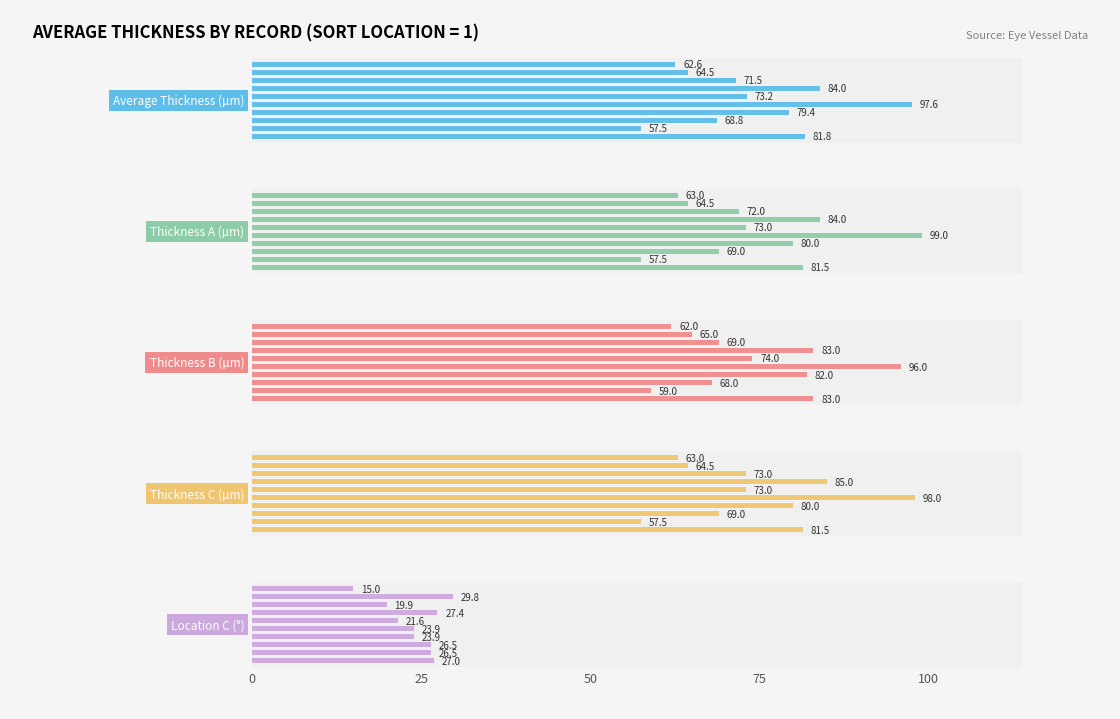

What is the sum of all Location C (°) values?

241.4